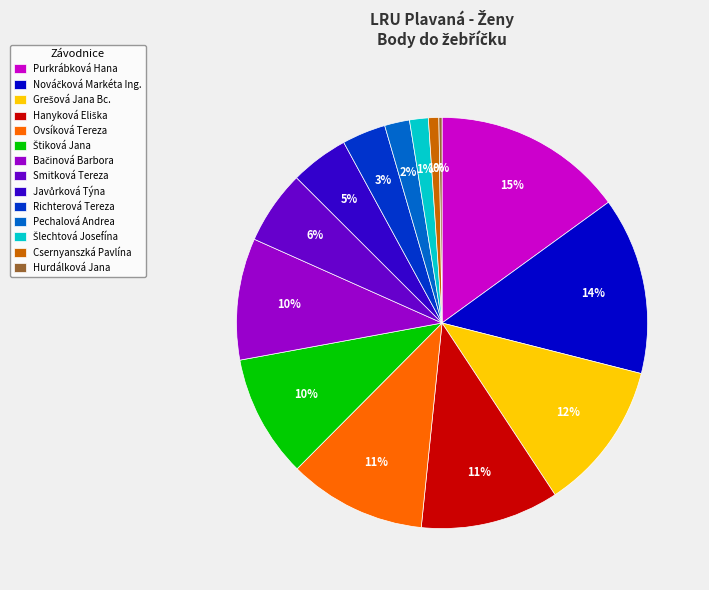

Is it true that Richterová Tereza is 11% of the pie?

False